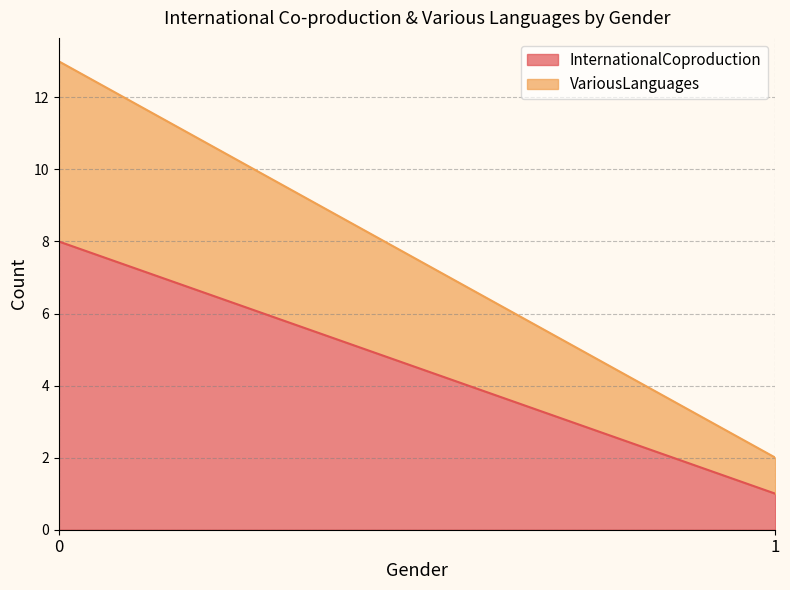

The value of VariousLanguages at 0 is 5. True or false?

True